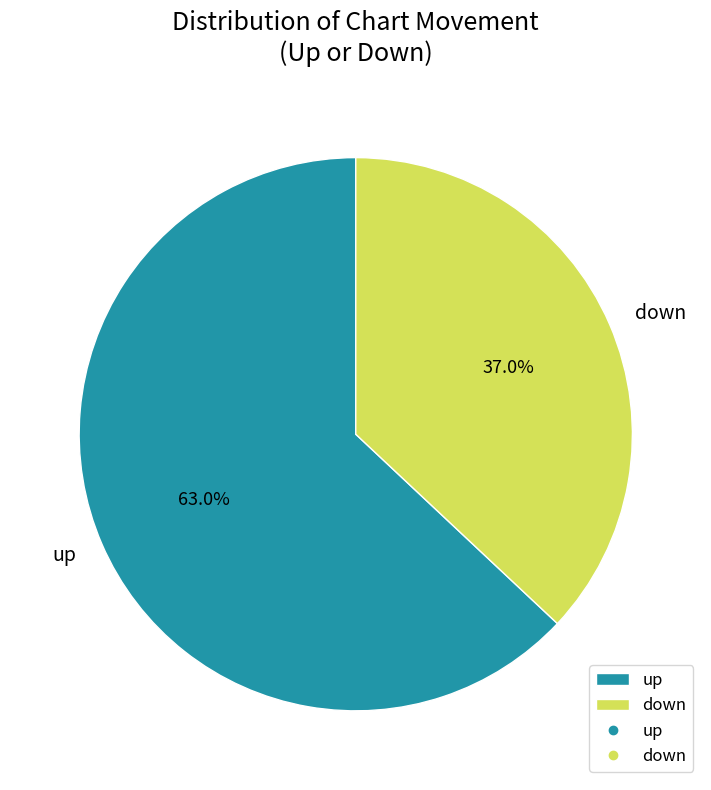

Rank the categories by value from lowest to highest.

down, up